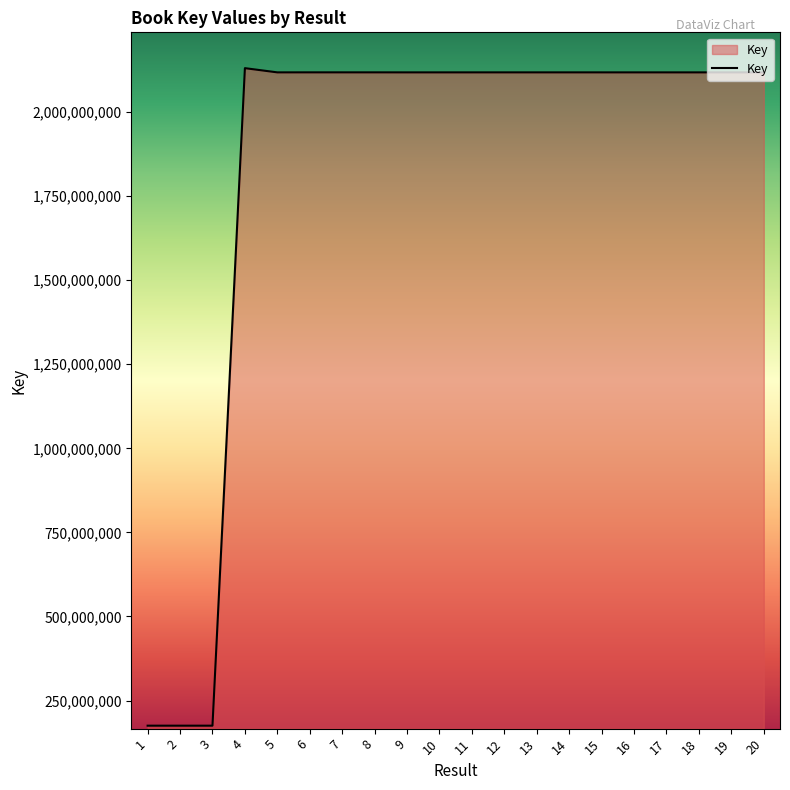

Where is the data nearest to the value 1152847389?

9